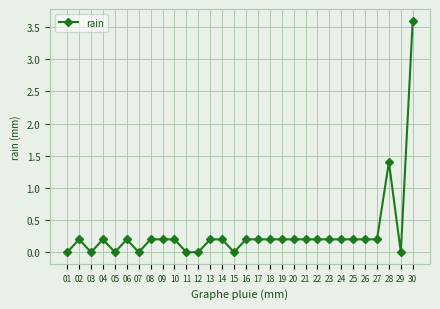

Reading right to left, transcribe all the data shown in this chart.

30=3.6	29=0.0	28=1.4	27=0.2	26=0.2	25=0.2	24=0.2	23=0.2	22=0.2	21=0.2	20=0.2	19=0.2	18=0.2	17=0.2	16=0.2	15=0.0	14=0.2	13=0.2	12=0.0	11=0.0	10=0.2	09=0.2	08=0.2	07=0.0	06=0.2	05=0.0	04=0.2	03=0.0	02=0.2	01=0.0